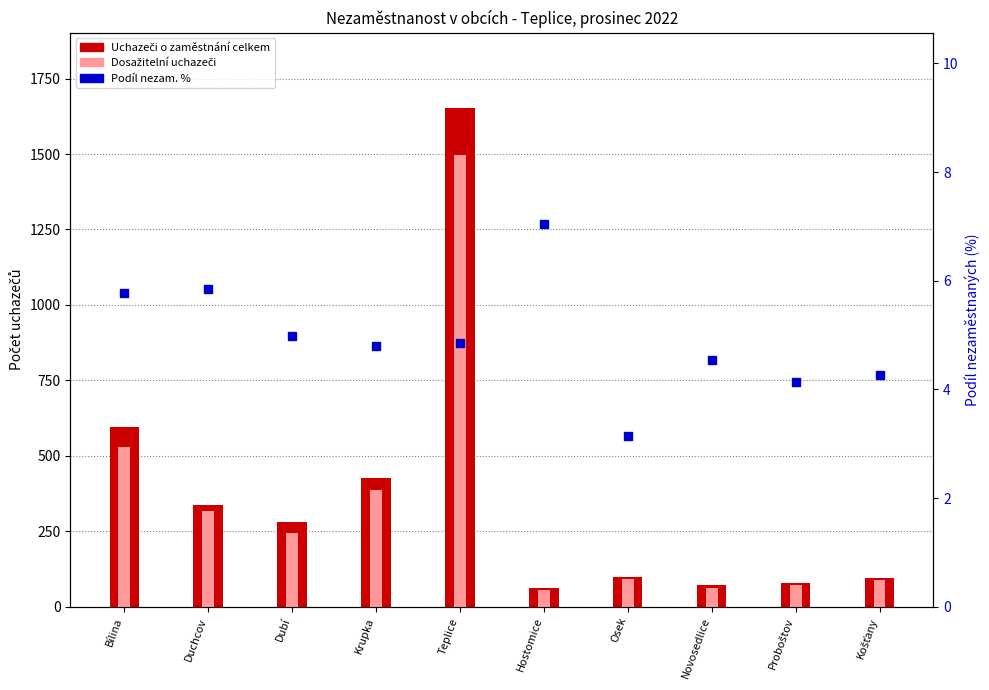

At how many categories does at least one series exceed 603?

1